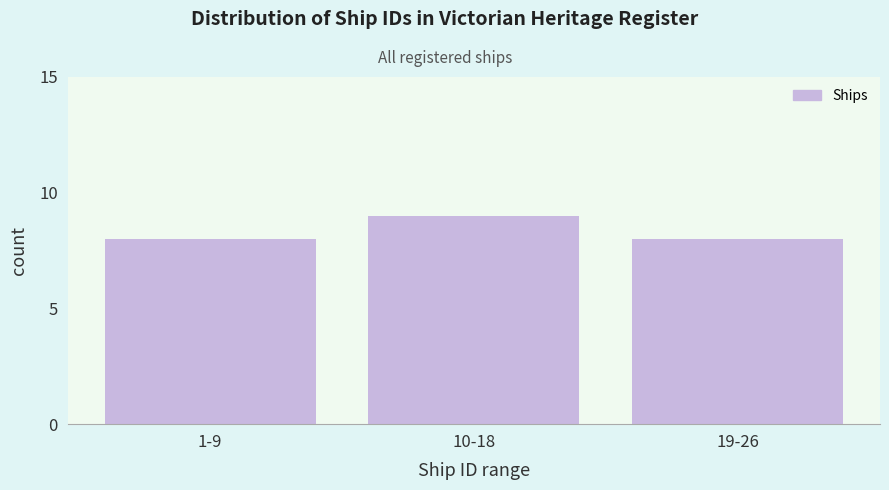

Reading left to right, transcribe all the data shown in this chart.

8	9	8